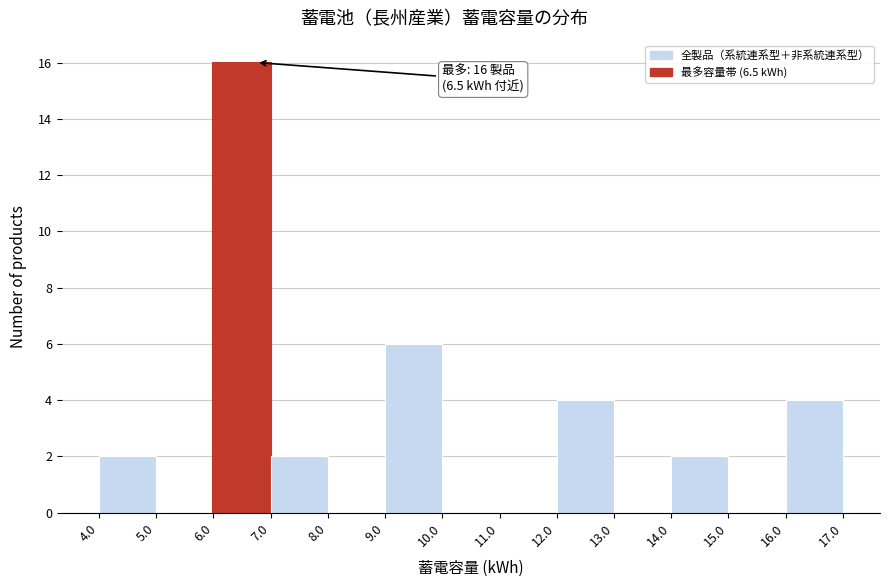

Which range on the x-axis has the tallest bar?

6.0 to 7.0